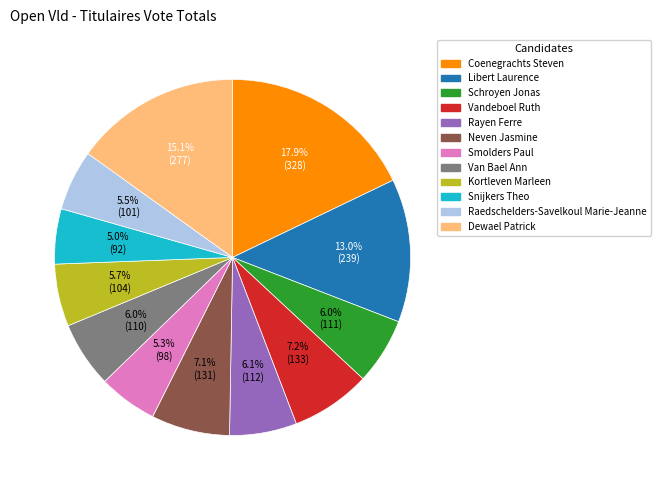

Approximately how many times larger is the value at Snijkers Theo compared to Rayen Ferre?

0.8